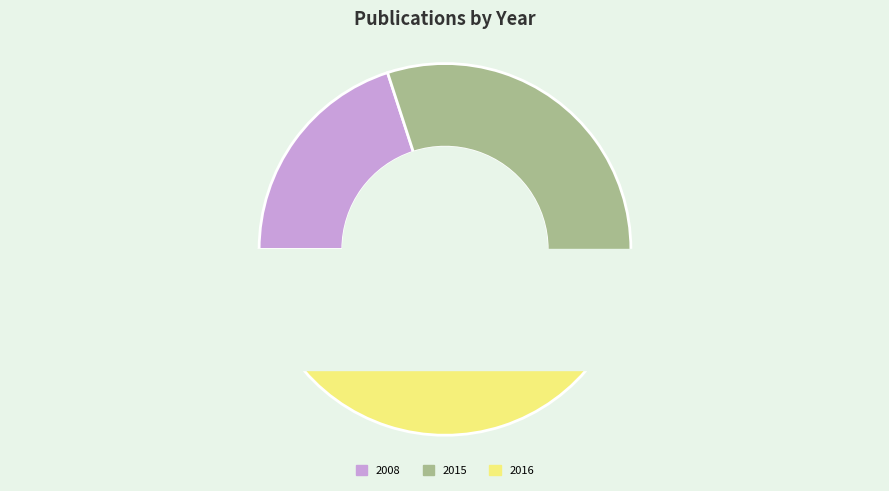

Is there any slice that represents more than half of the pie?

No